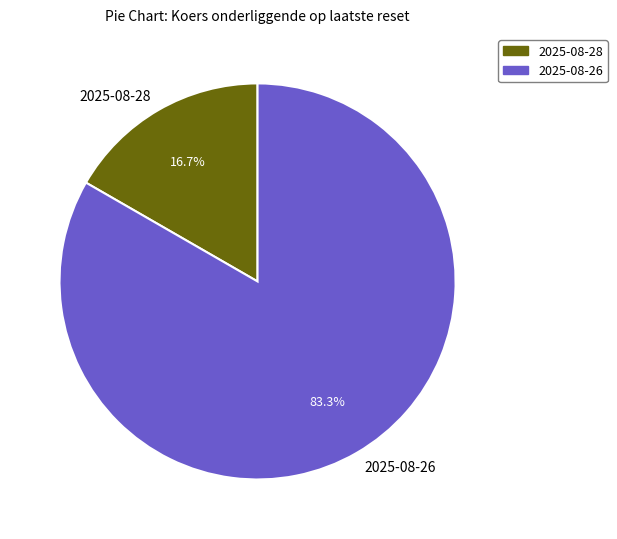

Is there any slice that represents more than half of the pie?

Yes